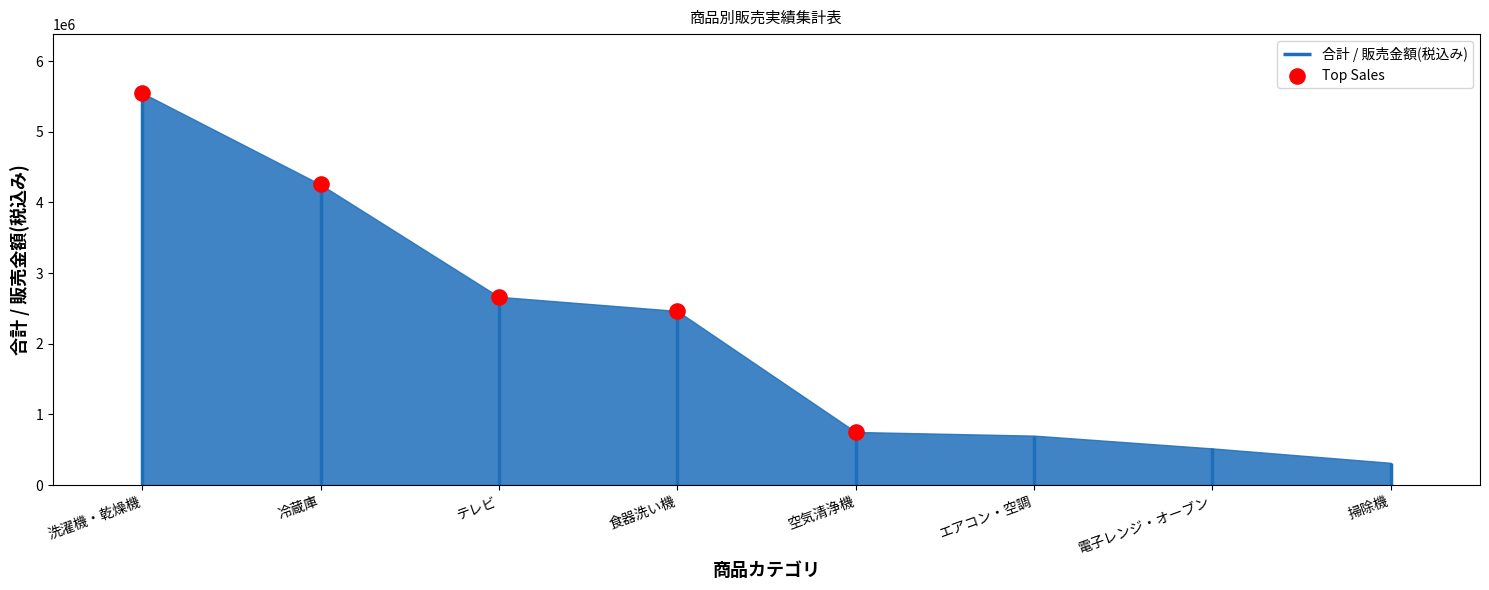

What is the ratio of the value at テレビ to the value at 冷蔵庫?

0.6